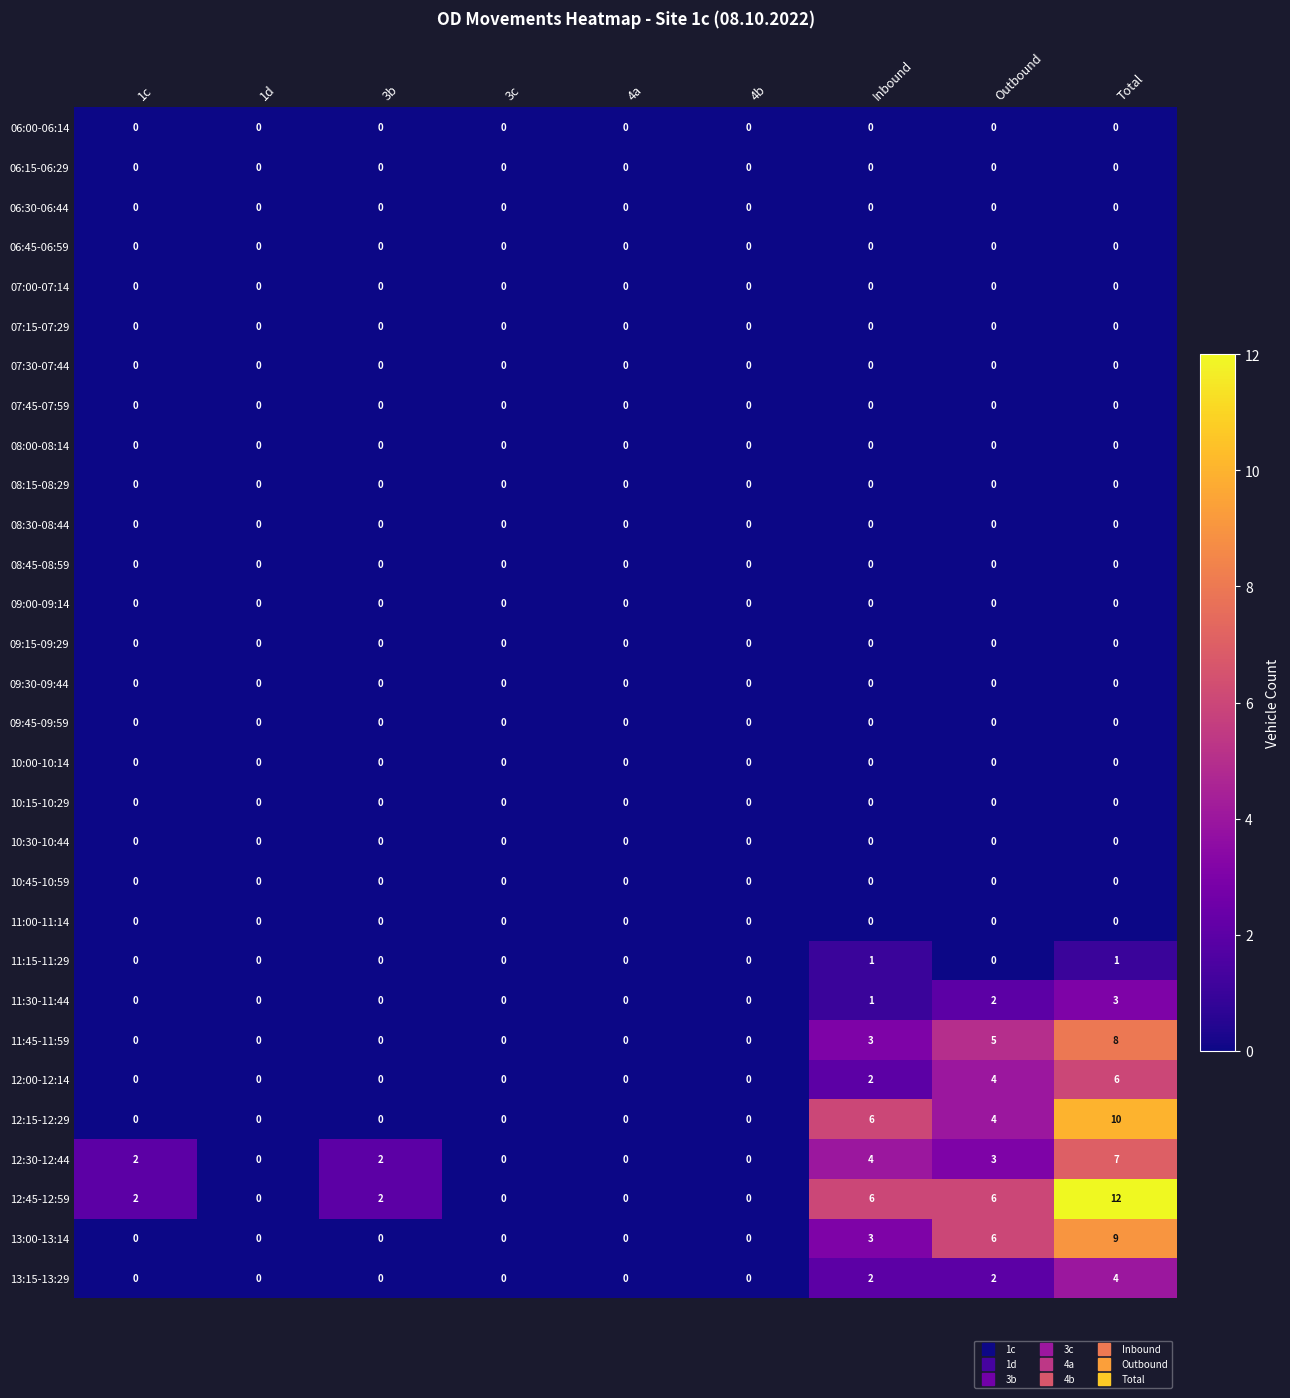

Which series changed the most between 3c and Total?

12:45-12:59